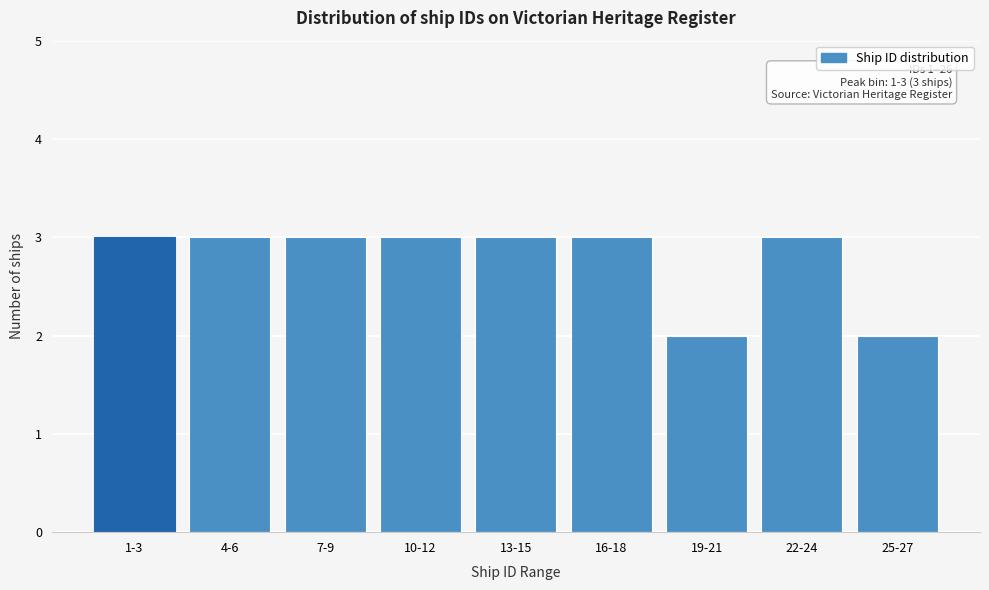

Reading right to left, transcribe all the data shown in this chart.

2	3	2	3	3	3	3	3	3